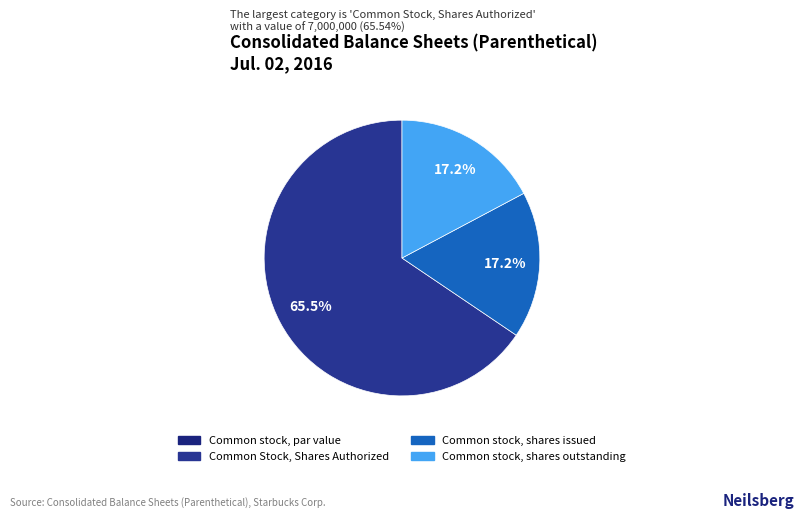

Rank the categories by value from highest to lowest.

Common Stock, Shares Authorized, Common stock, shares issued, Common stock, shares outstanding, Common stock, par value